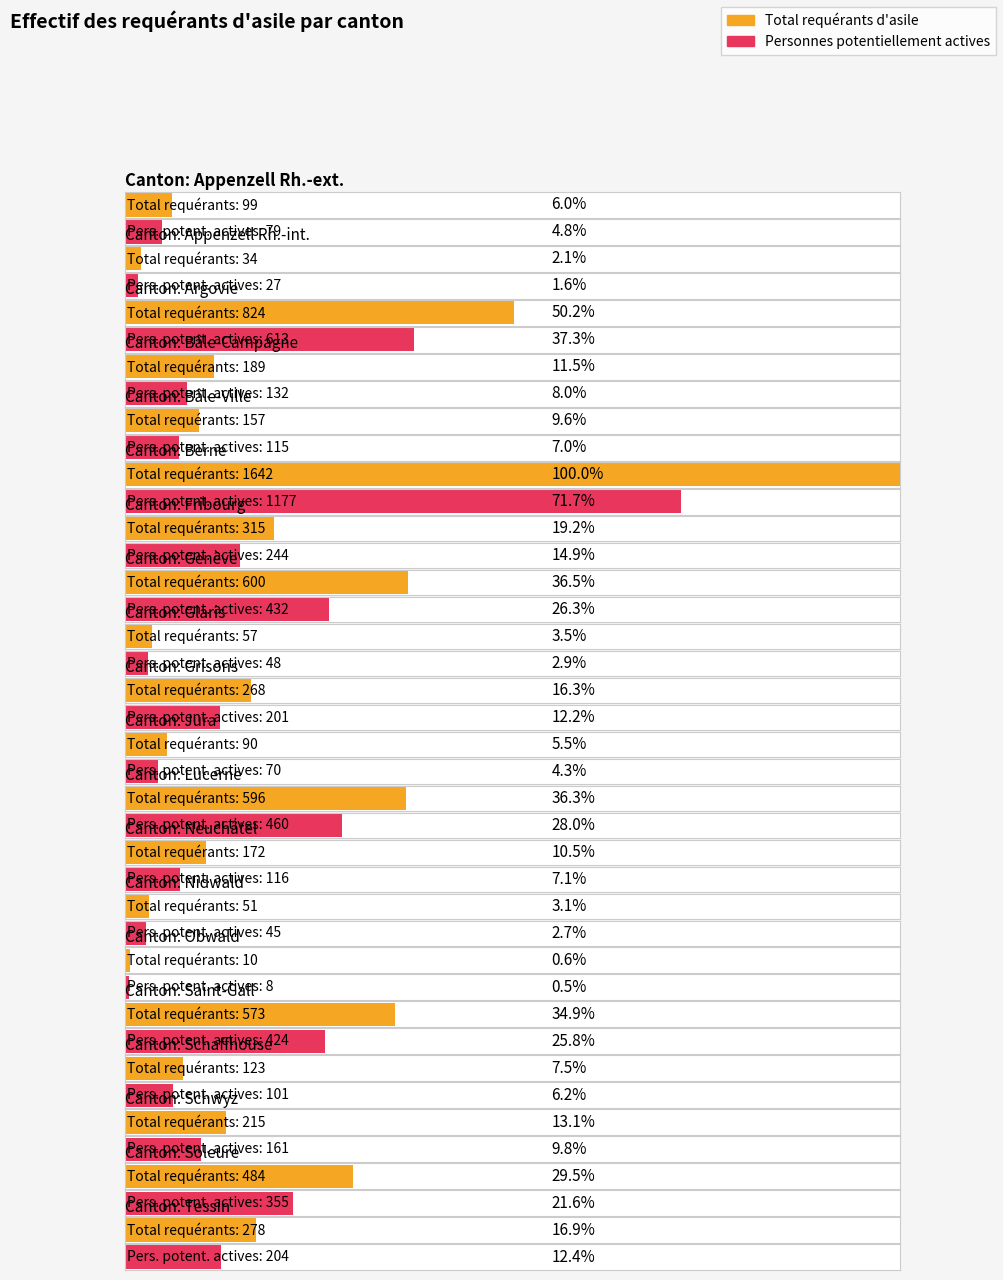

Is it true that Total requérants d'asile equals 301 at Schwyz?

False